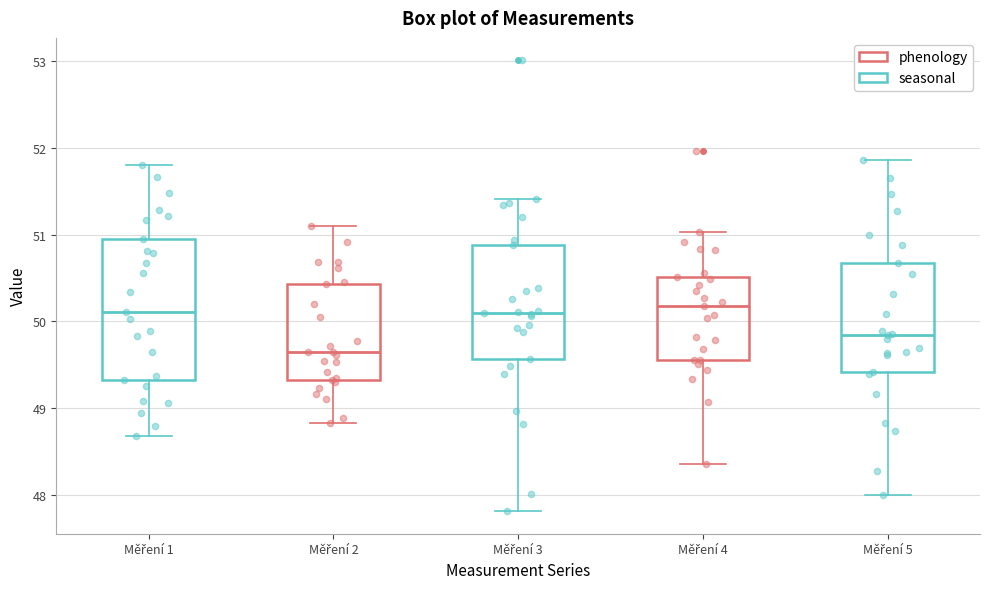

Where does the lower whisker of the box for Měření 2 end on the y-axis? The values are not printed on the chart, so give them approximately, as read against the axis.

48.8